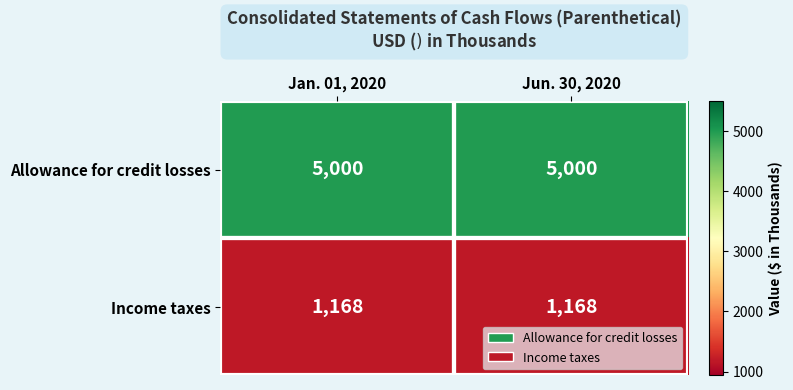

What is the spread (max minus min) of values at Jun. 30, 2020?

3832